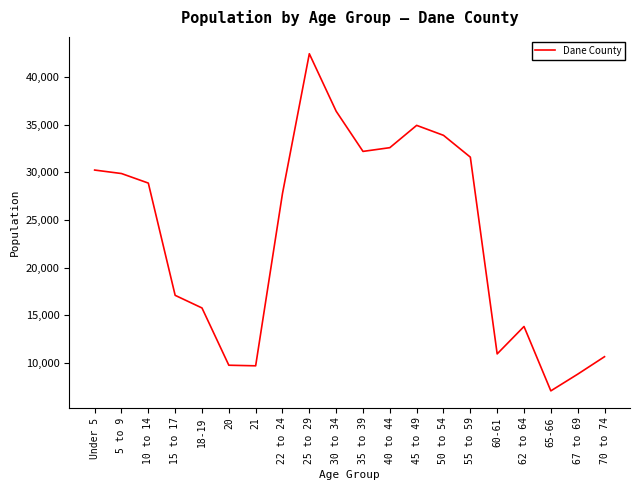

What is the difference between the maximum and minimum values?

35366